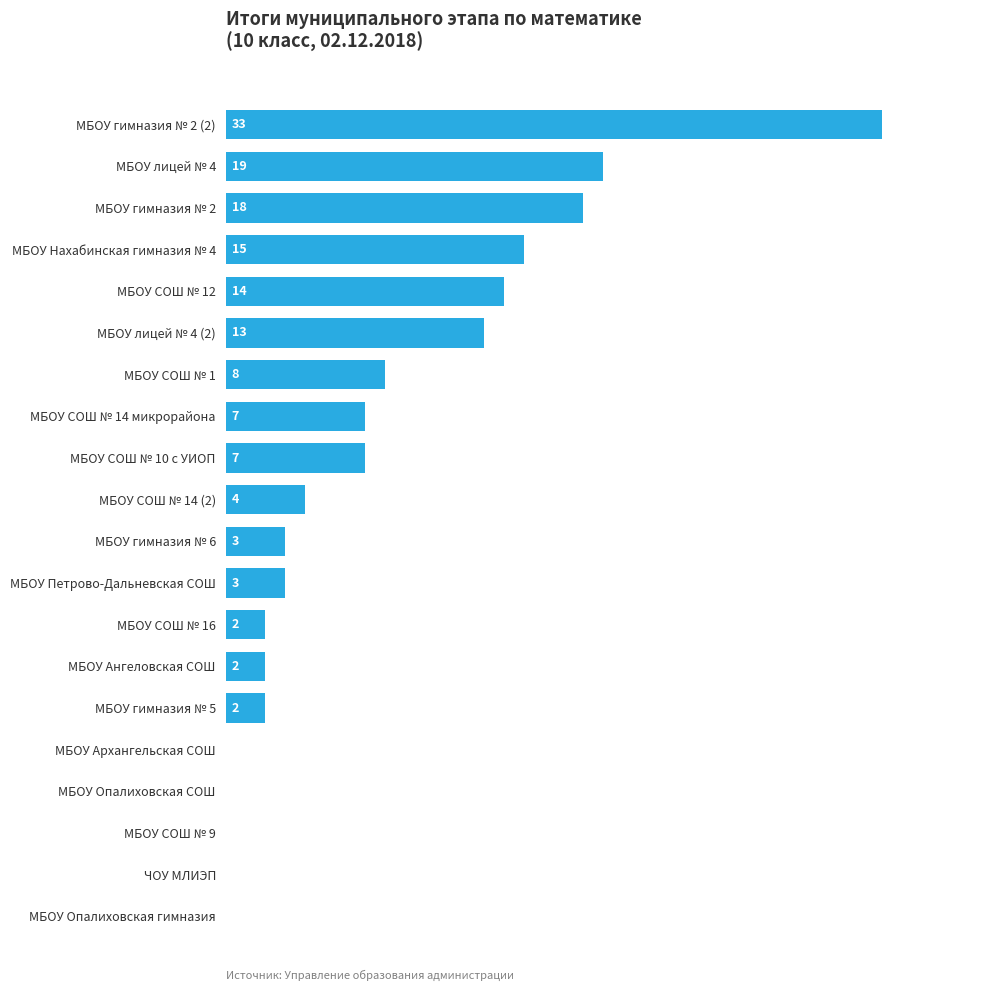

Where is the data nearest to the value 16?

МБОУ Нахабинская гимназия № 4